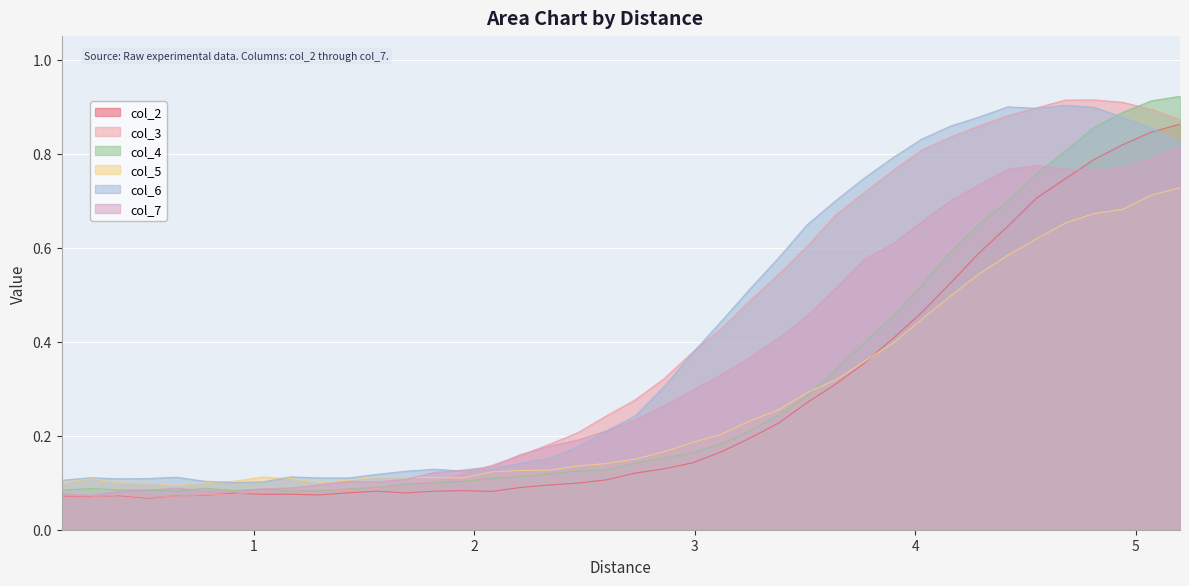

How many lines are shown in the chart?

6